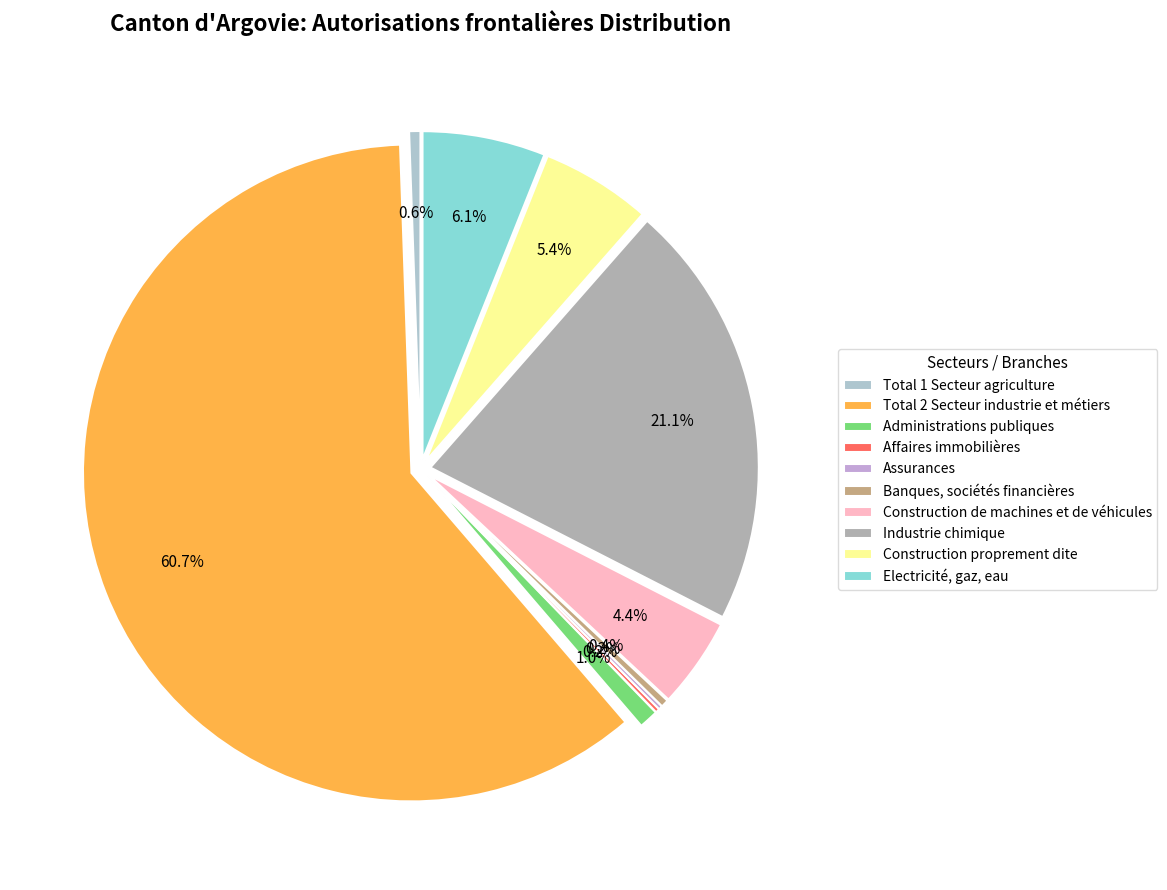

To the nearest percent, what is the difference between the Assurances and Construction de machines et de véhicules slice percentages?

4%